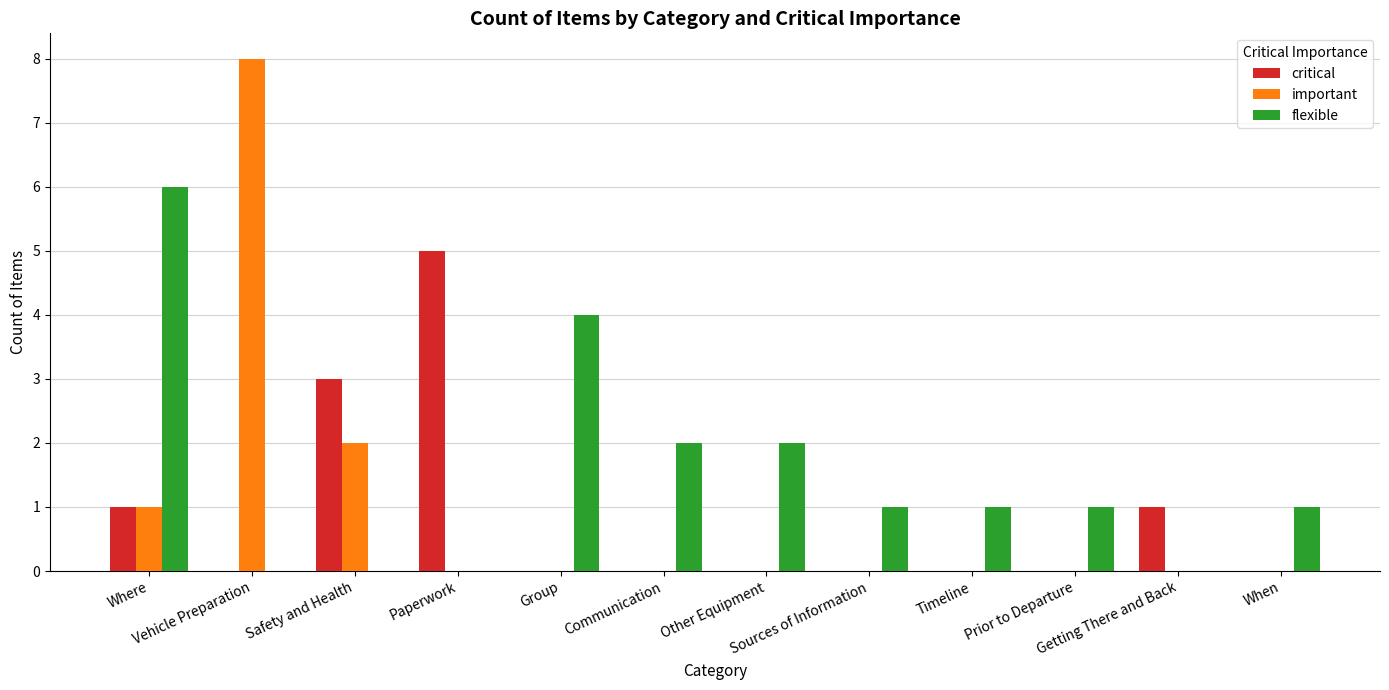

Which series changed the most between Other Equipment and Timeline?

flexible